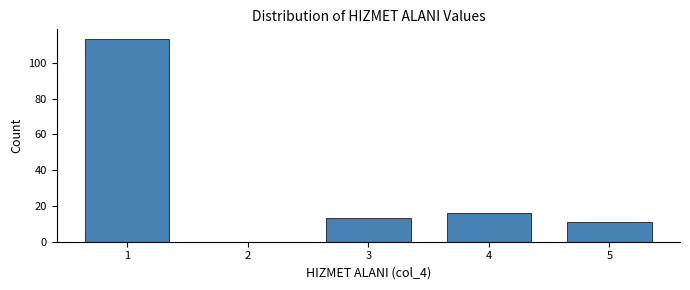

Reading left to right, list every bar in this chart as the range it spans on the x-axis followed by its height. The values are not printed on the chart, so give them approximately, as read against the axis.

0.5 to 1.5: 114
1.5 to 2.5: 0
2.5 to 3.5: 14
3.5 to 4.5: 16
4.5 to 5.5: 12